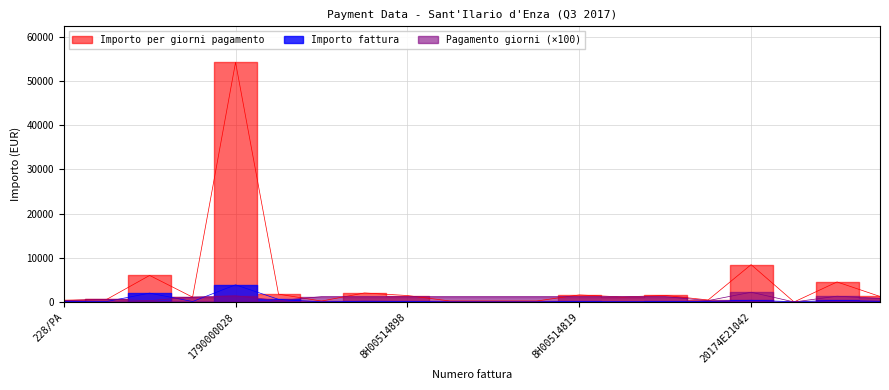

Reading right to left, list all the values displayed in this chart.

Importo fattura: 155.4	348.0	52.7	383.6	149.4	122.9	94.8	132.3	17.2	17.2	17.2	120.9	169.4	17.2	588.0	3872.7	99.0	2000.0	96.3	125.0
Importo per giorni pagamento: 1243.2	4524.0	0.0	8440.3	448.2	1475.0	1137.1	1588.0	205.9	205.9	205.9	1450.4	2033.4	205.9	1764.0	54218.2	1089.0	6000.0	577.8	375.0
Pagamento giorni: 800.0	1300.0	0.0	2200.0	300.0	1200.0	1200.0	1200.0	1200.0	1200.0	1200.0	1200.0	1200.0	1200.0	300.0	1400.0	1100.0	300.0	600.0	300.0